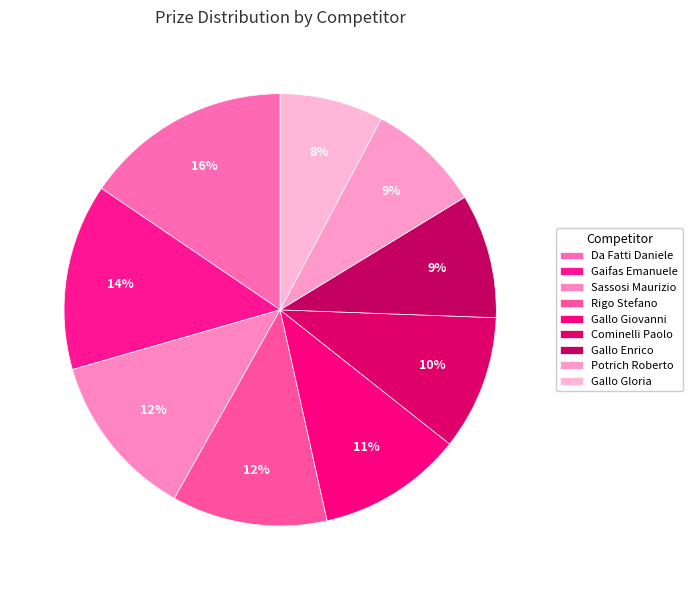

Combined, do Gallo Giovanni and Gallo Gloria account for over 50%?

No